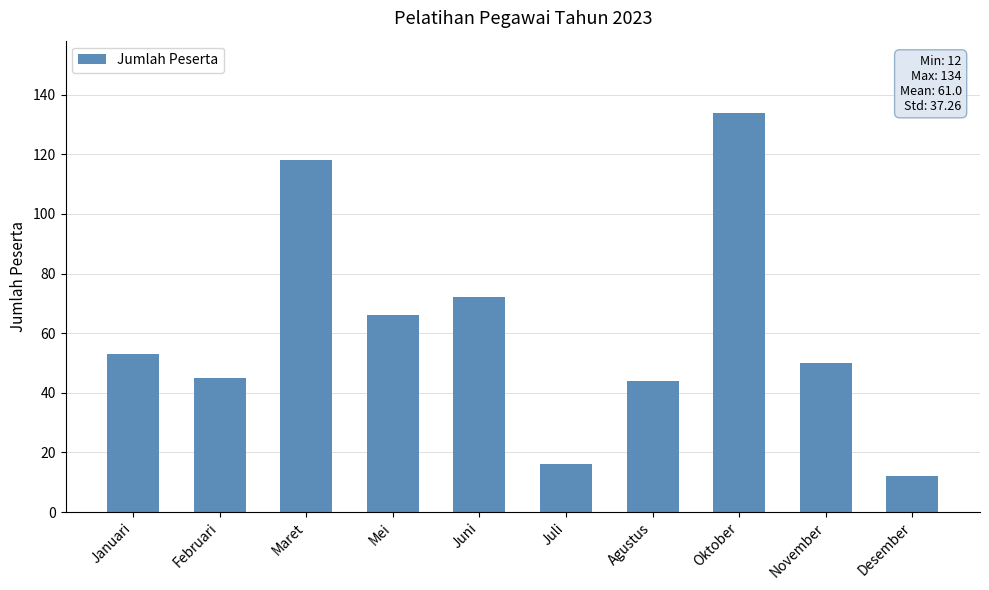

Is it true that the value at November is 50?

True